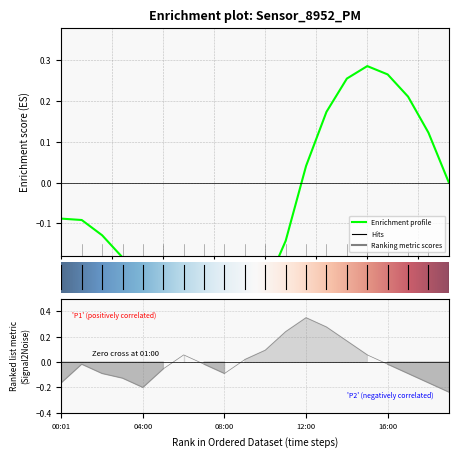

Does the chart have visible grid lines?

Yes